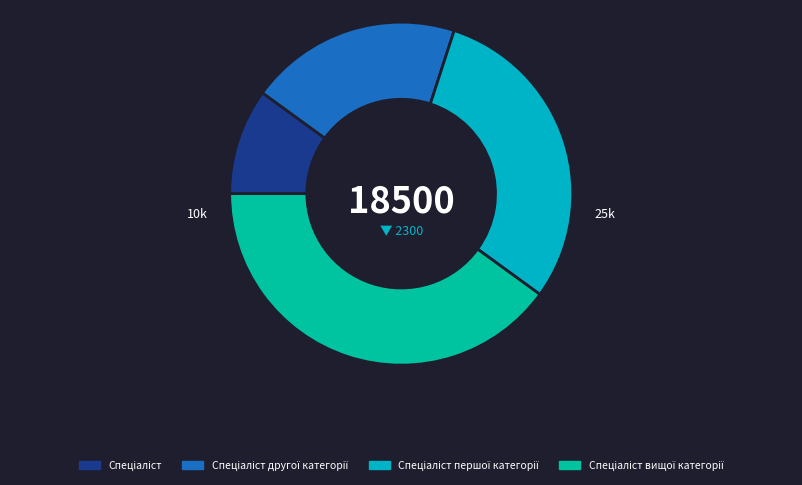

Is there any slice that represents more than half of the pie?

No